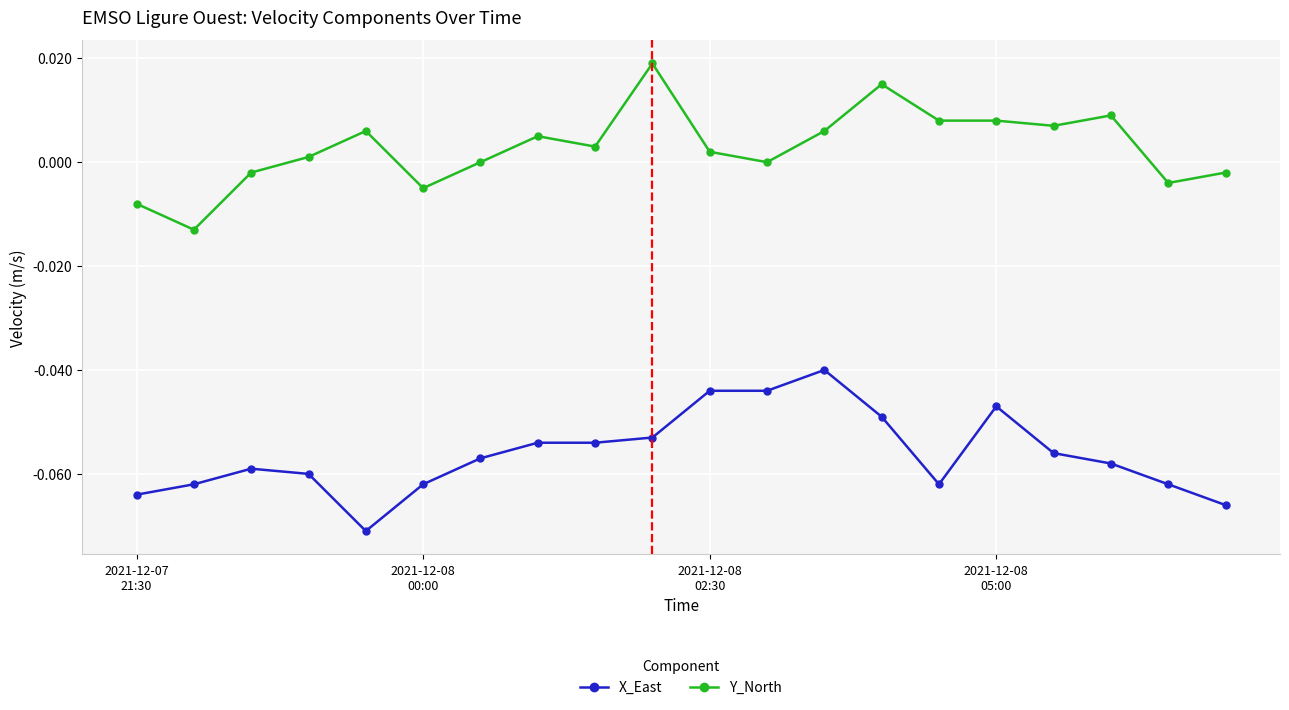

True or false: X_East has more than 1 interior local peaks.

True